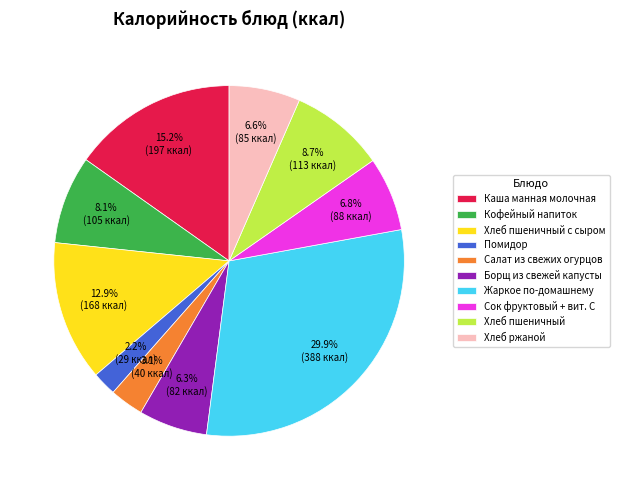

Which category has the smallest portion of the pie?

Помидор